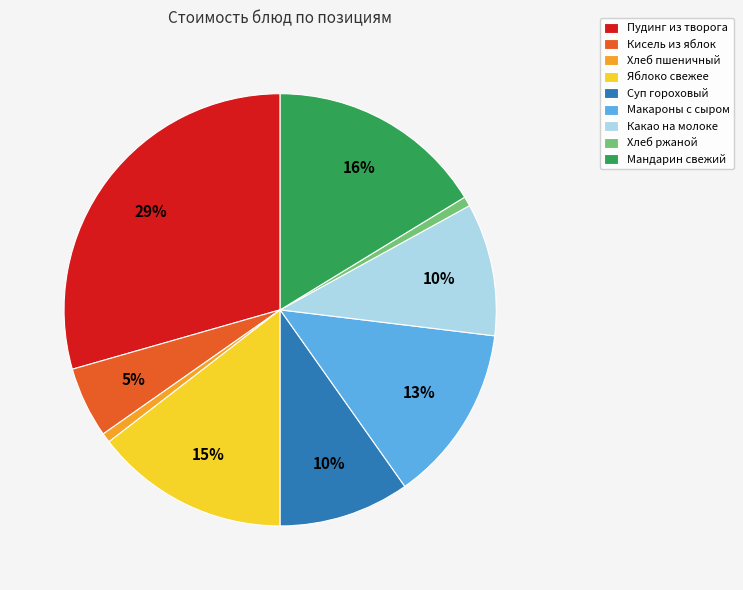

Which category has the biggest portion of the pie?

Пудинг из творога